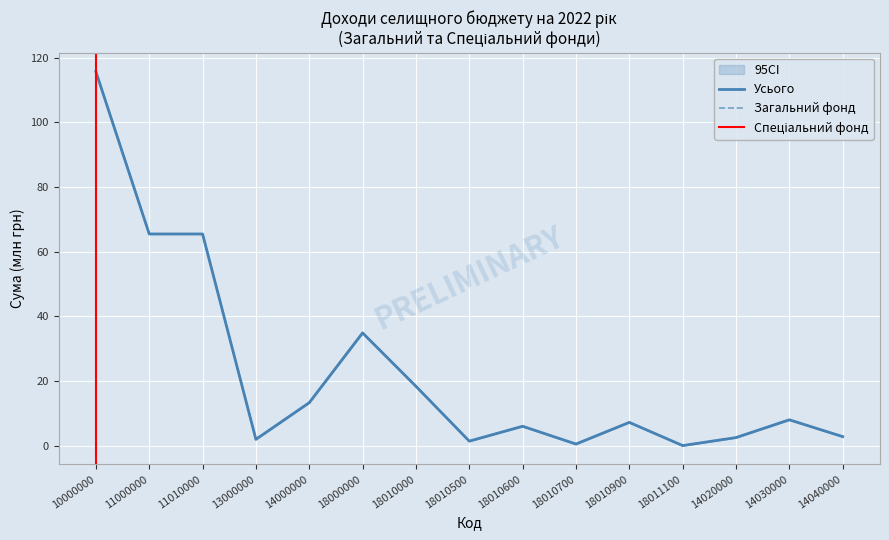

At which category is the sum across all series the highest?

10000000